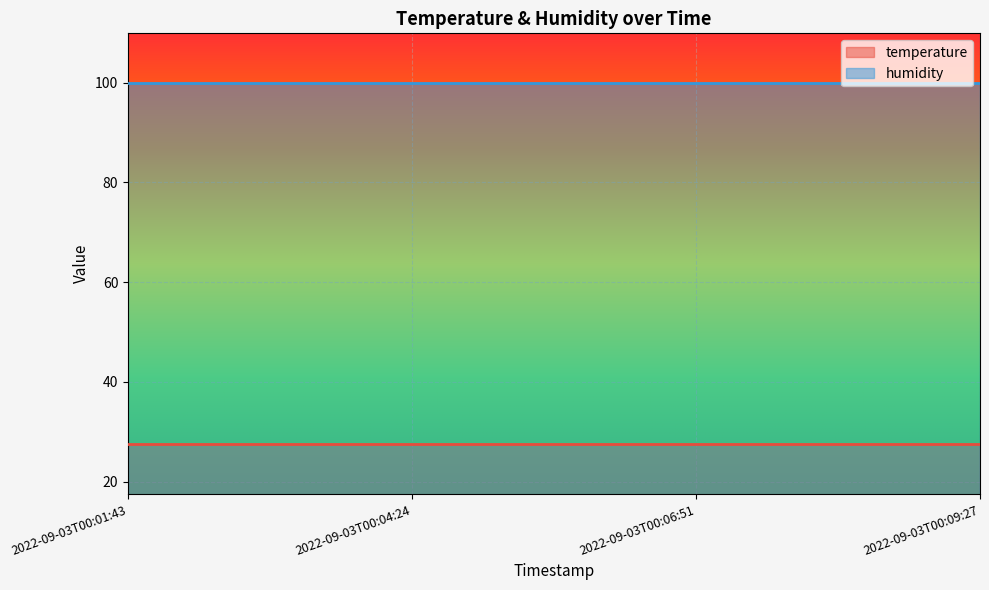

What is the value of the humidity point at the 3rd from the left?

99.9